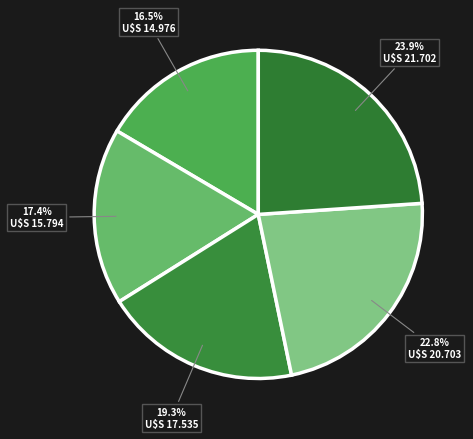

Is there a majority slice in this chart?

No